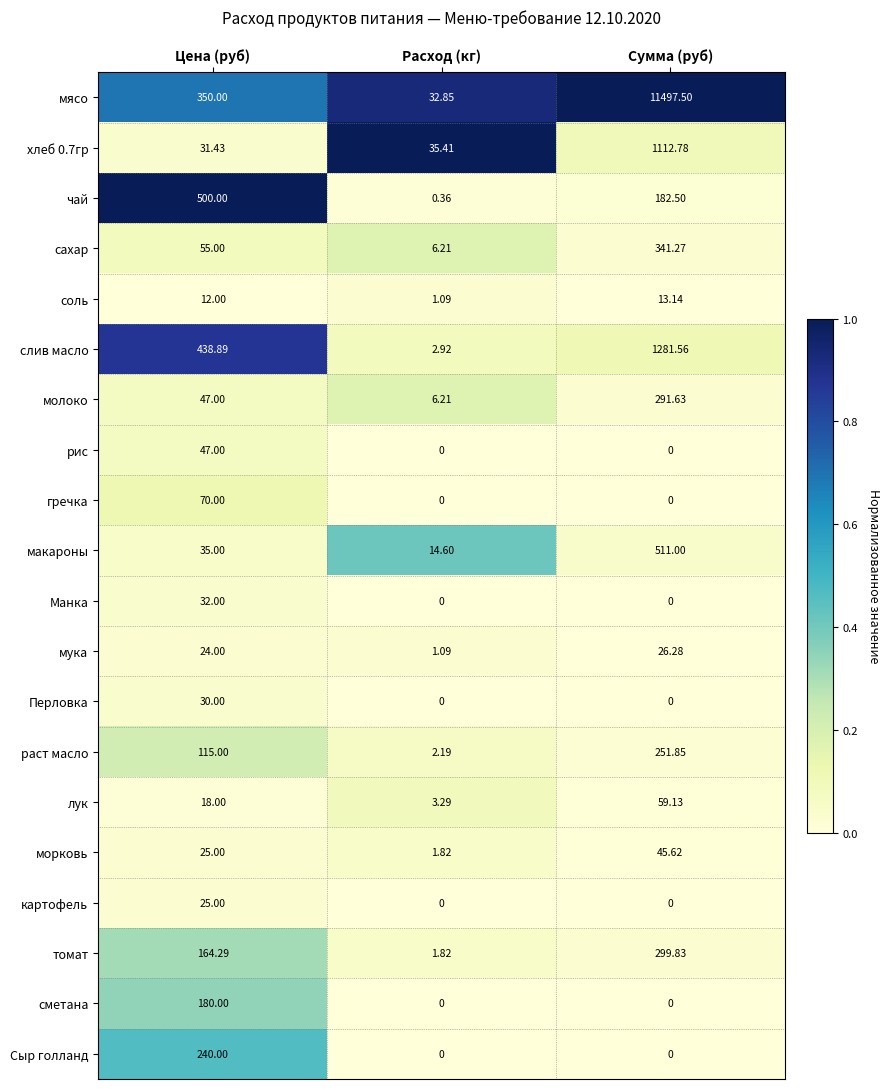

Which series changed the most between Цена (руб) and Расход (кг)?

чай